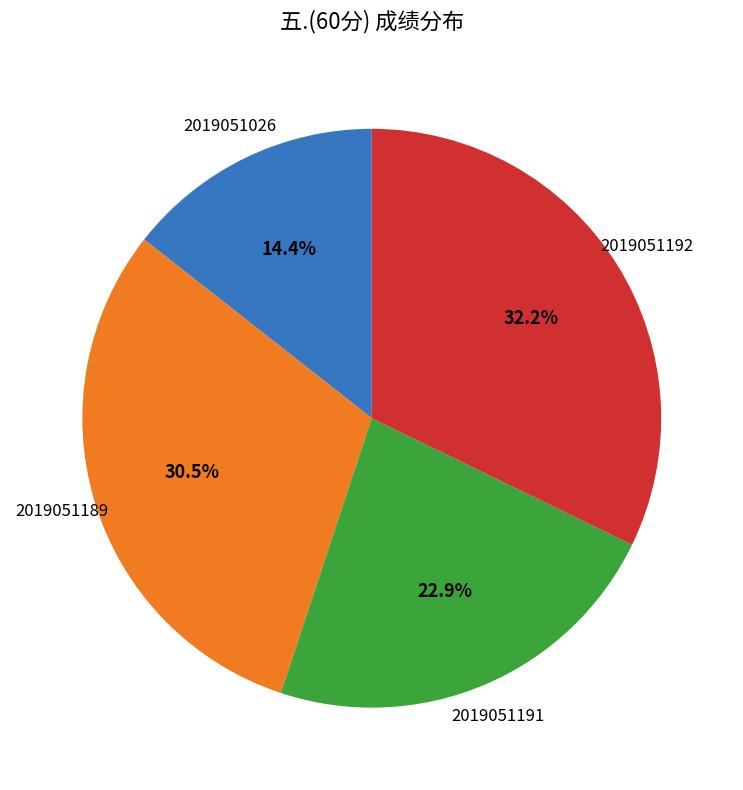

To the nearest percent, what portion does 2019051192 represent?

32%